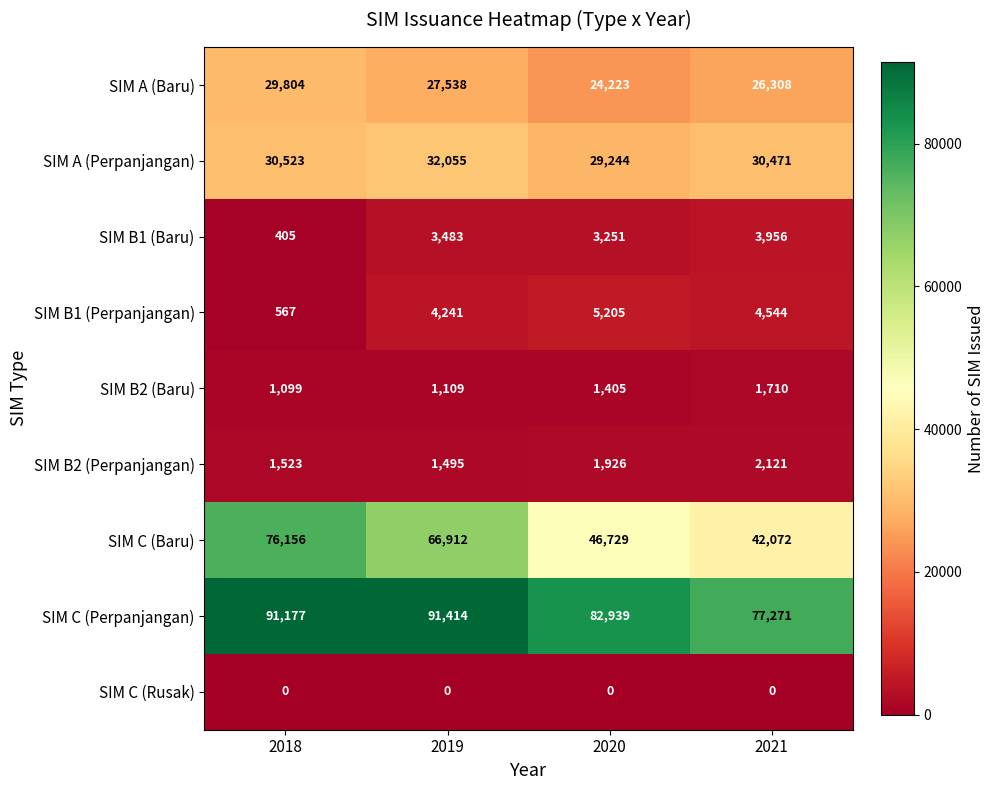

Rank the series by their maximum value, from lowest to highest.

SIM C (Rusak), SIM B2 (Baru), SIM B2 (Perpanjangan), SIM B1 (Baru), SIM B1 (Perpanjangan), SIM A (Baru), SIM A (Perpanjangan), SIM C (Baru), SIM C (Perpanjangan)